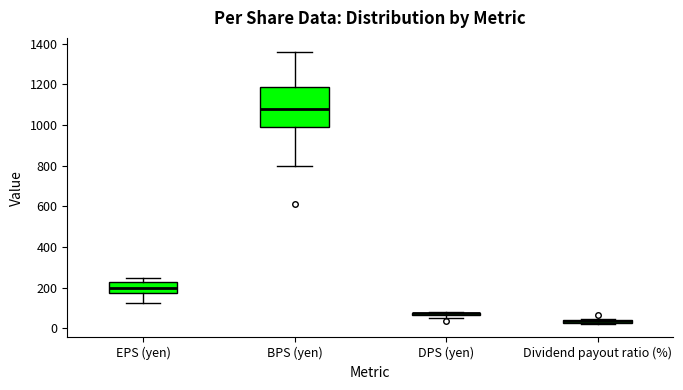

Where is the upper edge of the box for DPS (yen) on the y-axis? The values are not printed on the chart, so give them approximately, as read against the axis.

80